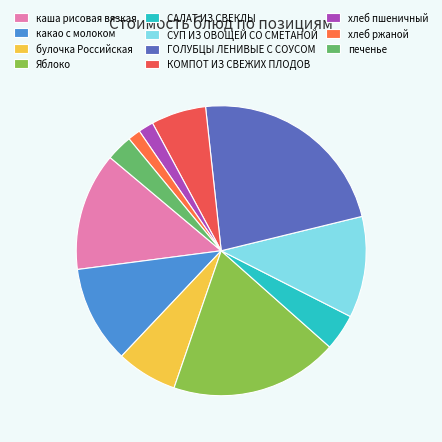

The СУП ИЗ ОВОЩЕЙ СО СМЕТАНОЙ slice represents 17% of the pie. True or false?

False